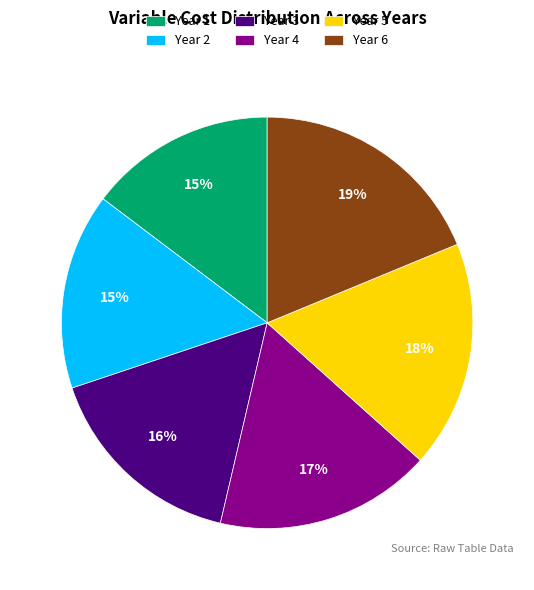

Is there any slice that represents more than half of the pie?

No